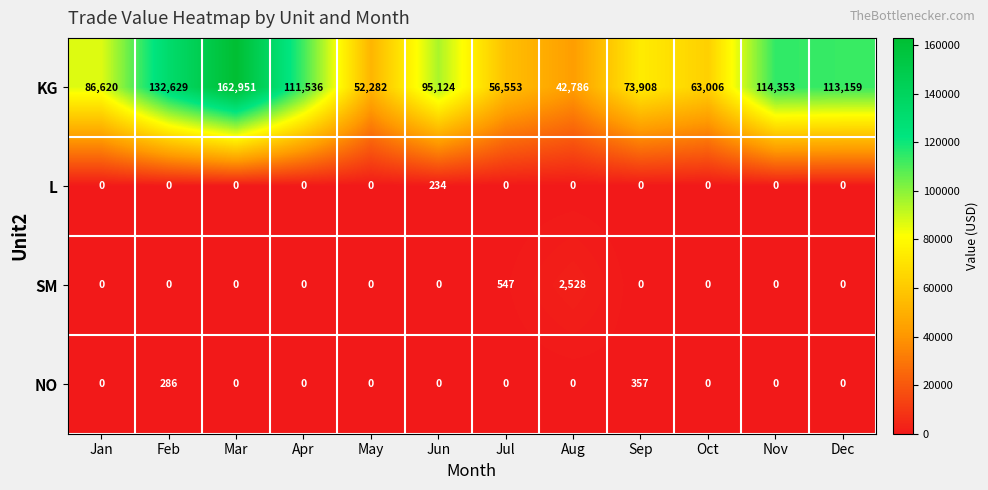

Which series has the widest spread of values?

KG